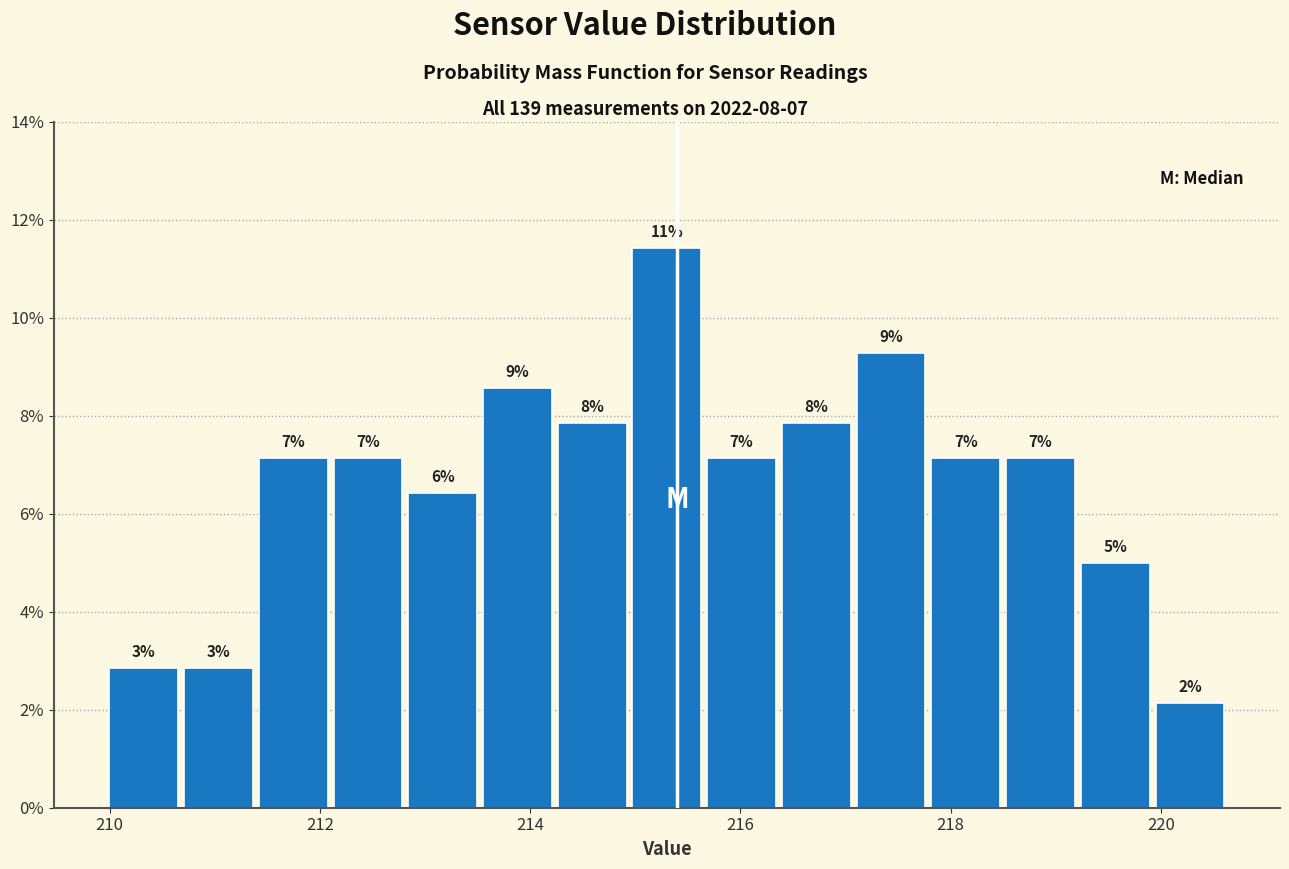

Read against the x-axis, roughly where is the centre of the tallest bar?

215.4